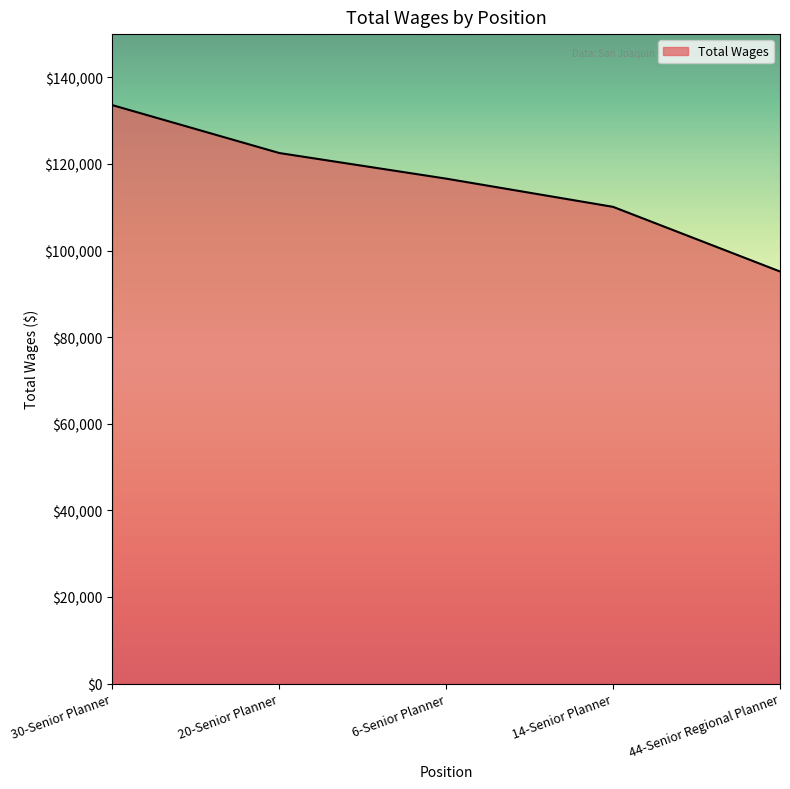

What is the greatest value displayed?

133590